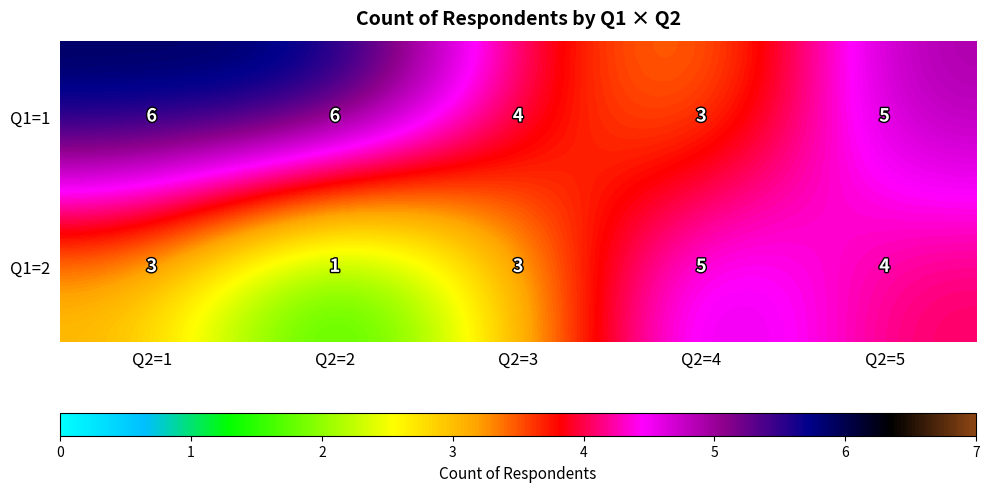

The Q1=1 series shows 3 at Q2=4. True or false?

True